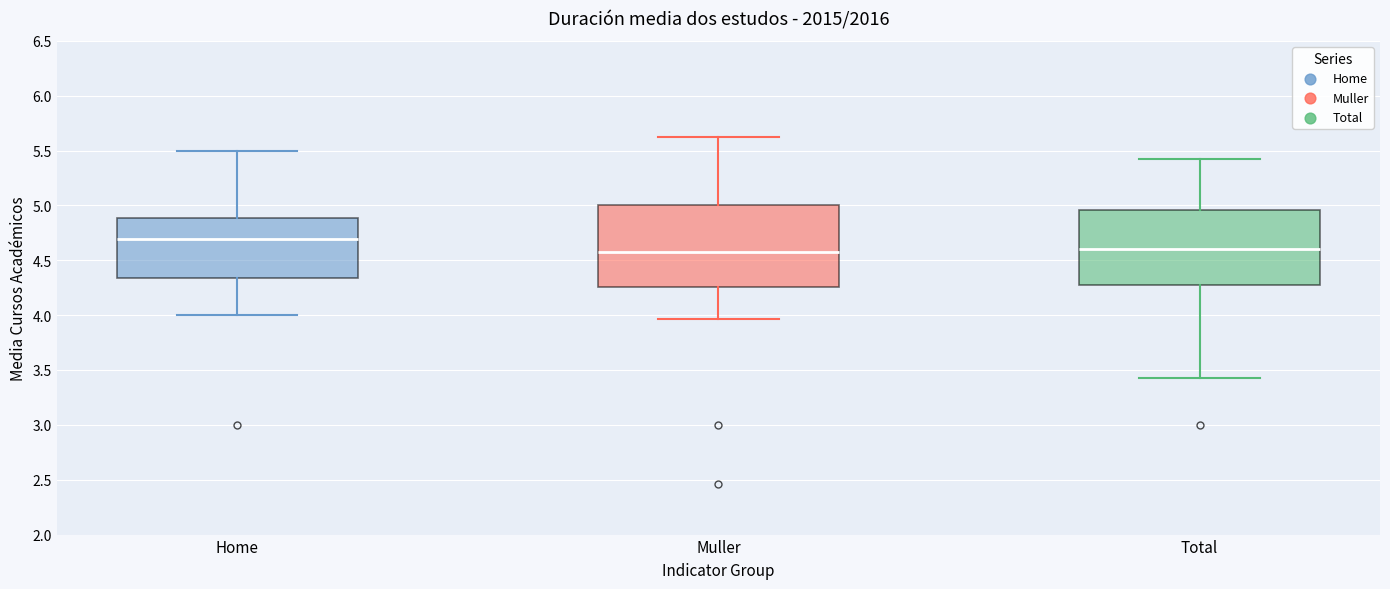

Comparing the boxes themselves (not the whiskers), which one is the tallest?

Muller